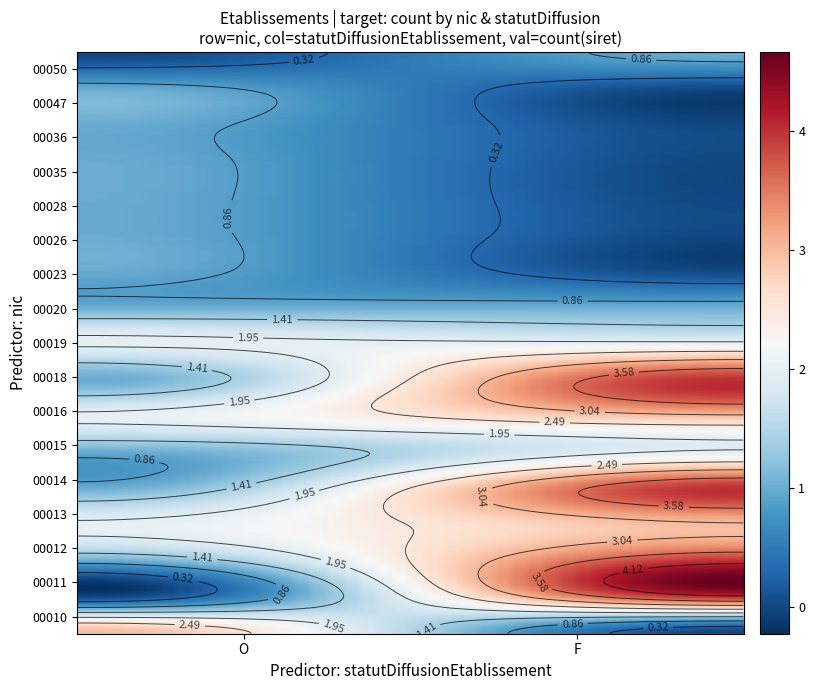

Reading left to right, transcribe all the data shown in this chart.

00010: 3	0
00011: 0	4
00012: 1	4
00013: 2	3
00014: 1	4
00015: 1	2
00016: 2	3
00018: 1	4
00019: 2	2
00020: 1	1
00023: 1	0
00026: 1	0
00028: 1	0
00035: 1	0
00036: 1	0
00047: 1	0
00050: 0	1